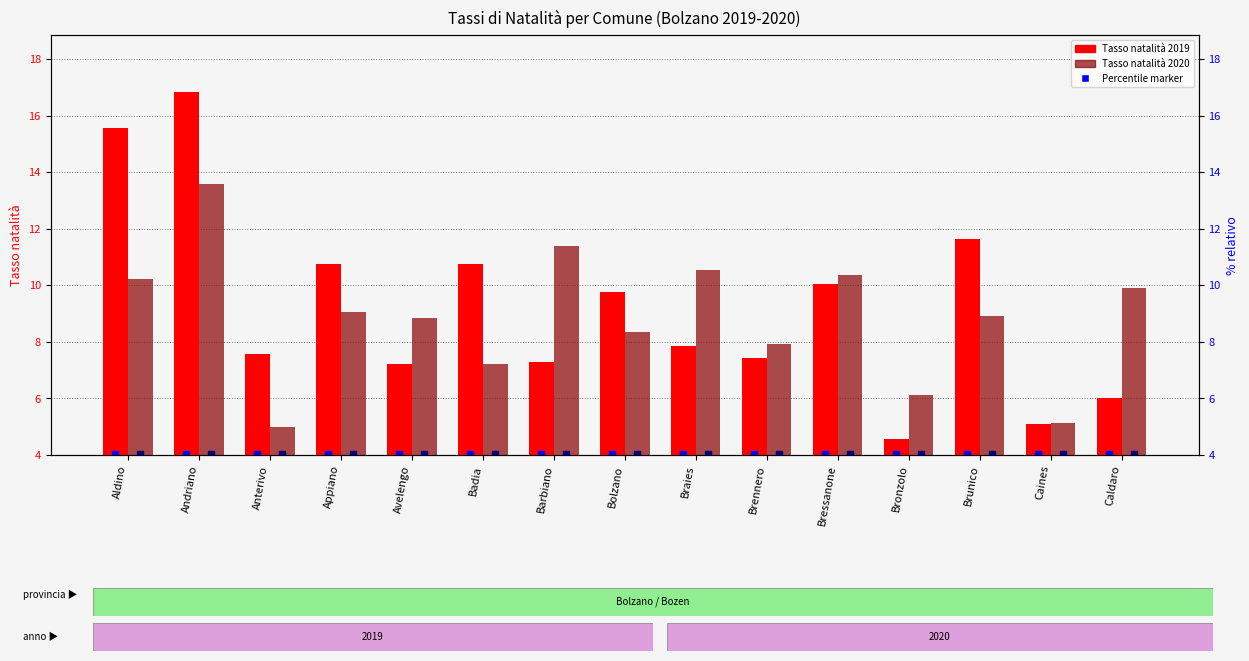

Which series has the largest total across all categories?

Tasso natalità 2019